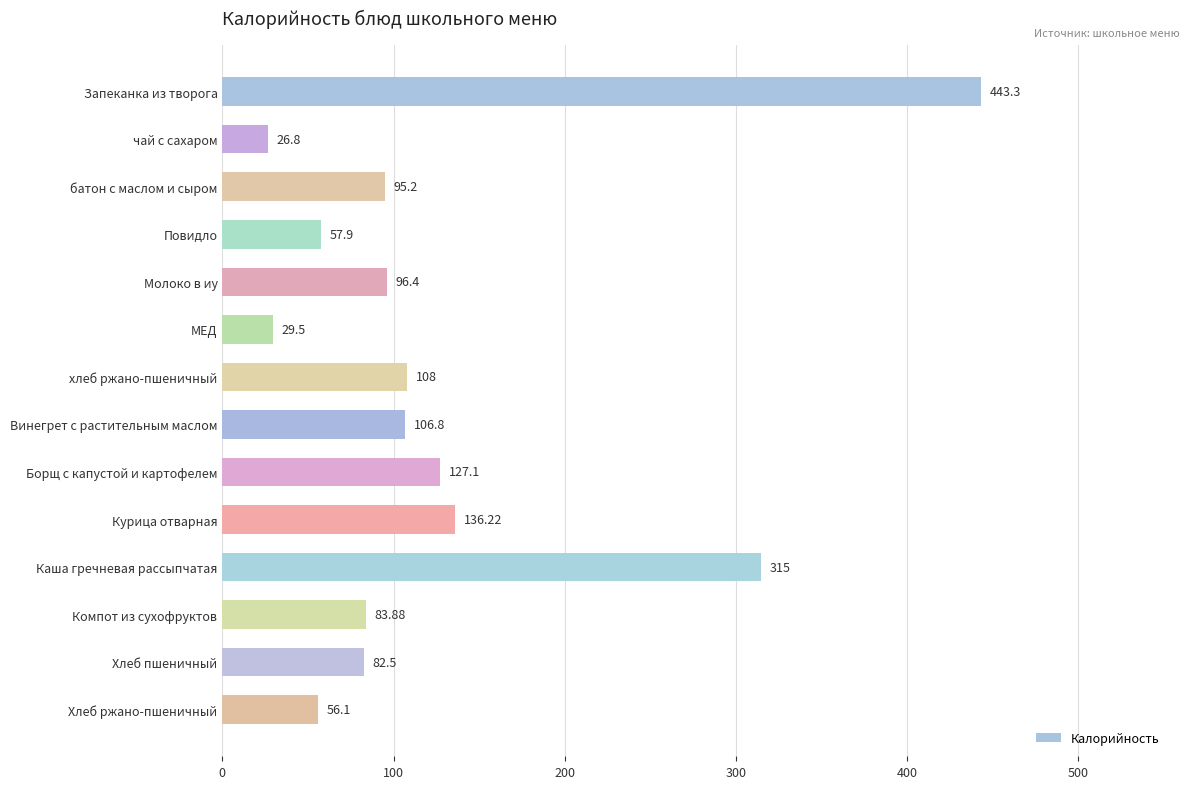

Count the number of values greater than 96.

7